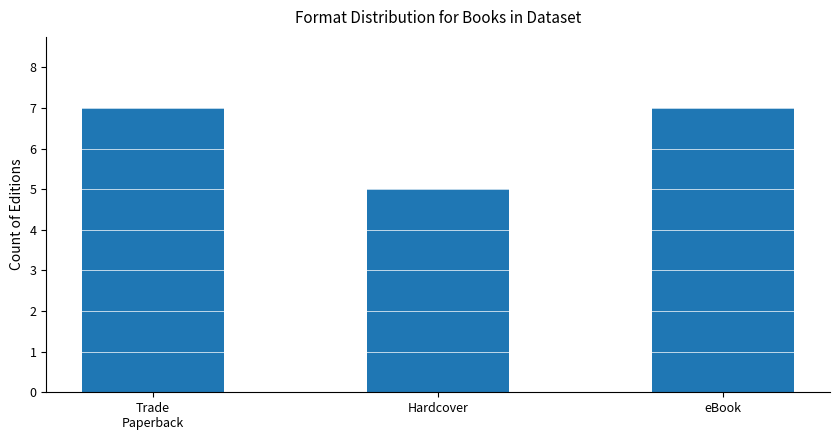

What is the label of the 2nd bar from the left?

Hardcover